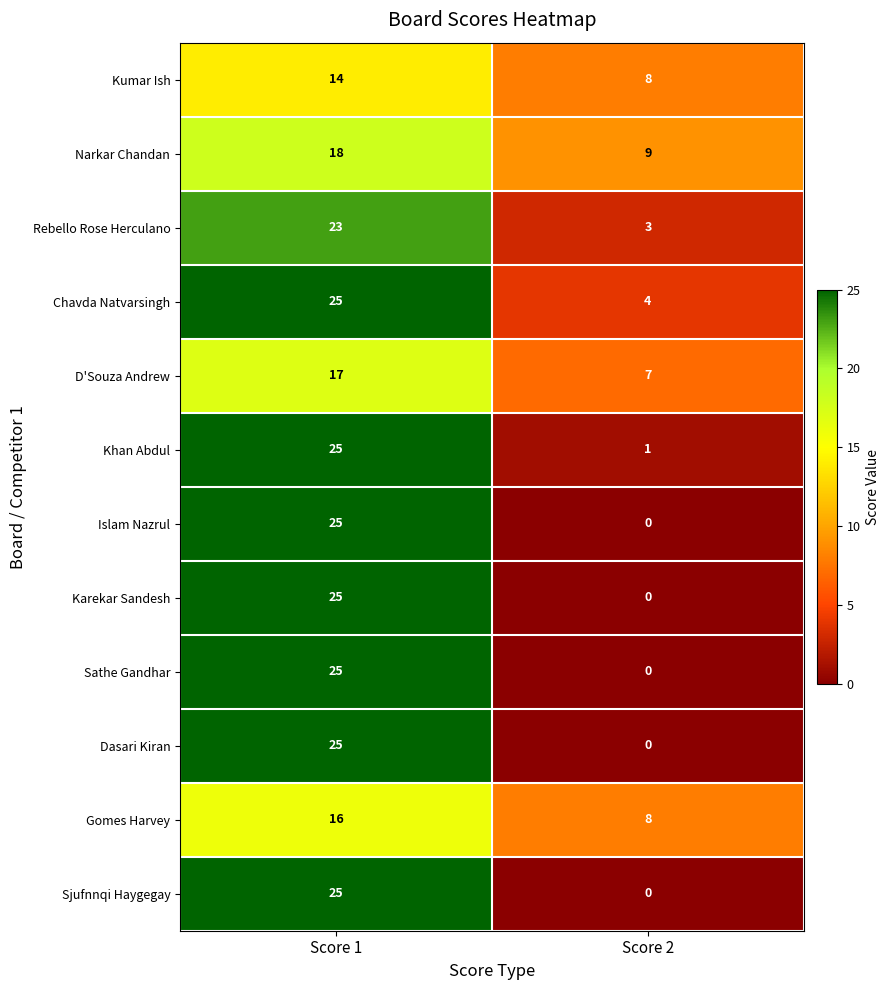

How many data points does each series have?

2